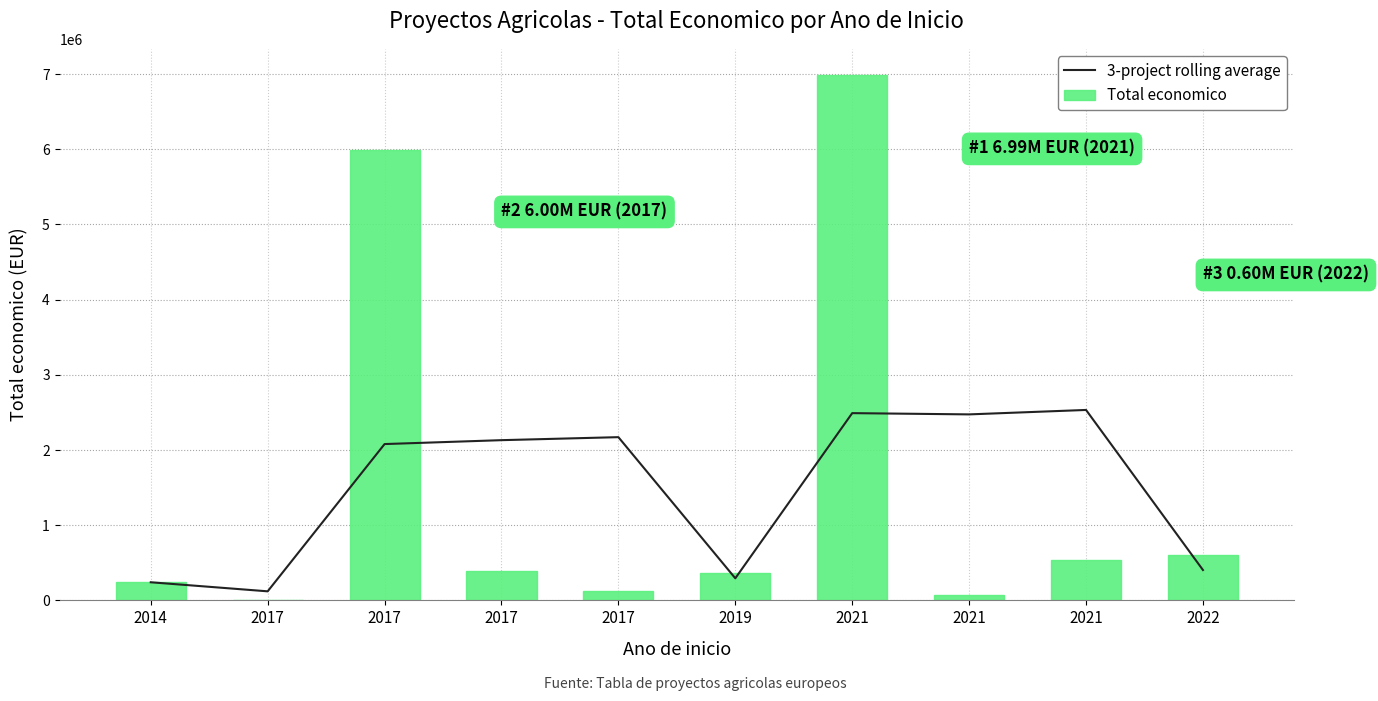

Reading left to right, extract all data points from this chart.

3-project rolling average: 241035.0	120517.5	2079070.0	2130950.7	2170948.7	293905.3	2490439.0	2473771.7	2532822.7	403890.0
Total economico: 241035.0	0.0	5996175.0	396677.0	119994.0	365045.0	6986278.0	69992.0	542198.0	599480.0